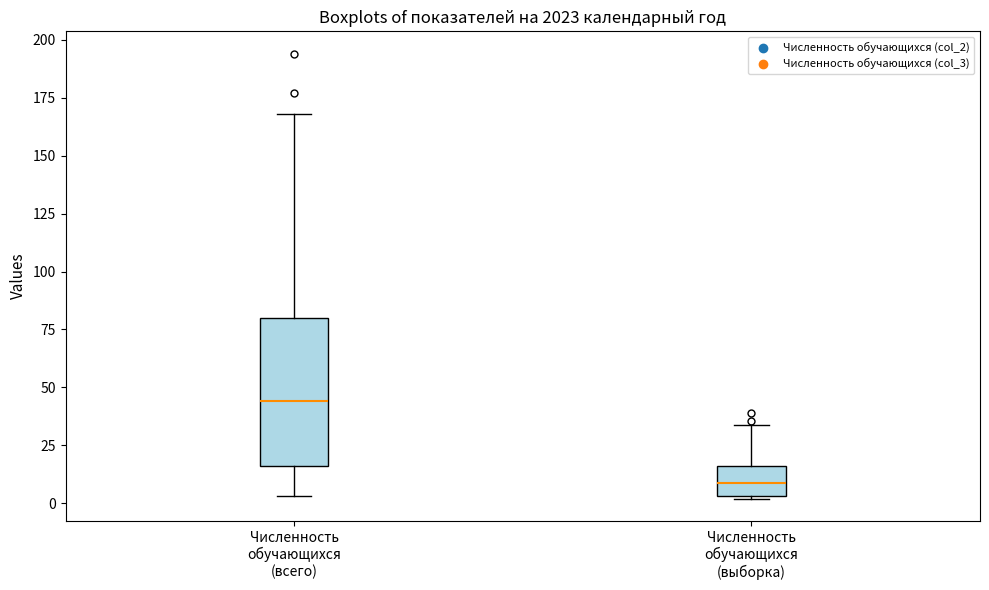

Reading left to right, transcribe this box plot: for each box, give where its median line is, the range the box spans, and where its two whiskers end, as read against the y-axis. The values are not printed on the chart, so give them approximately, as read against the axis.

Численность обучающихся (всего): median 45, box 15 to 80, whiskers 5 to 170
Численность обучающихся (выборка): median 10, box 5 to 15, whiskers 0 to 35